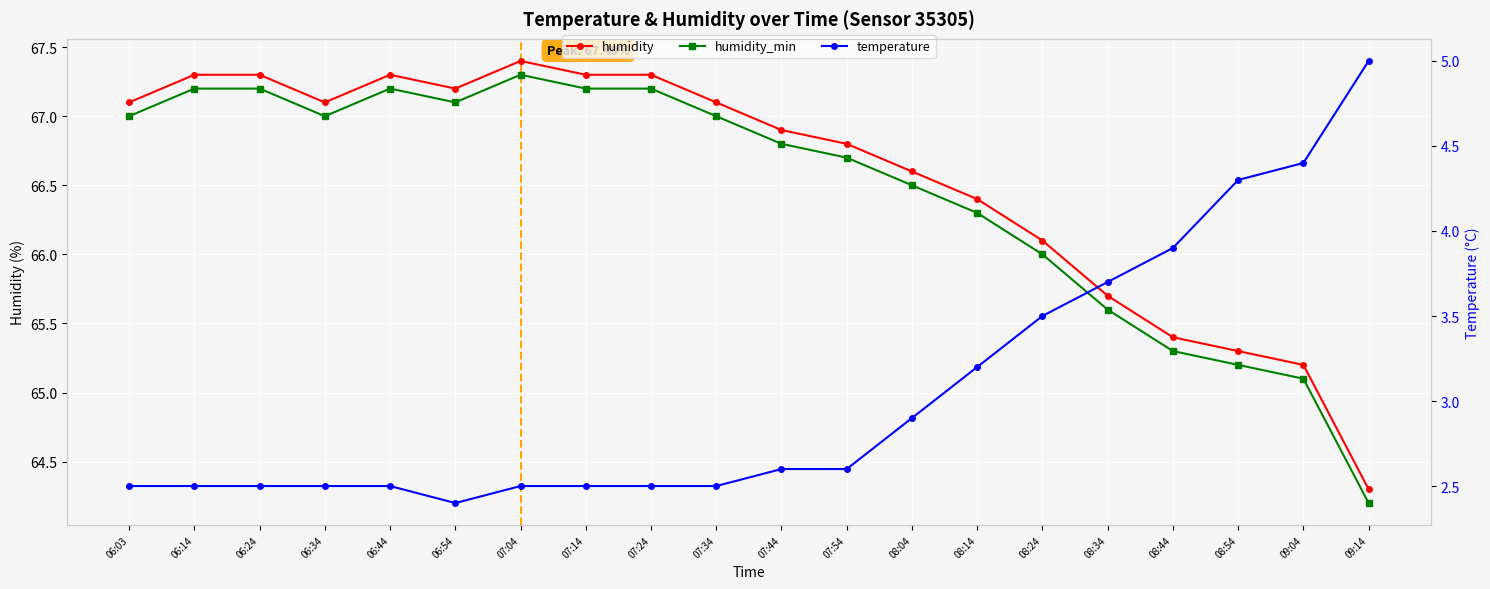

True or false: humidity has a value of 36.9 at 07:54.

False